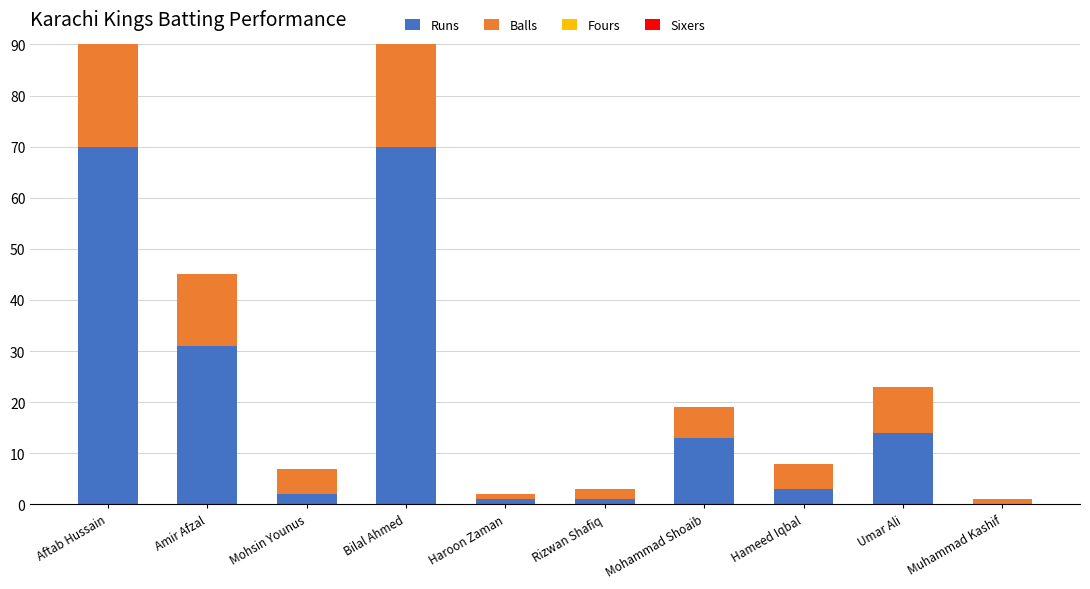

Which category has the highest value across all series?

Aftab Hussain